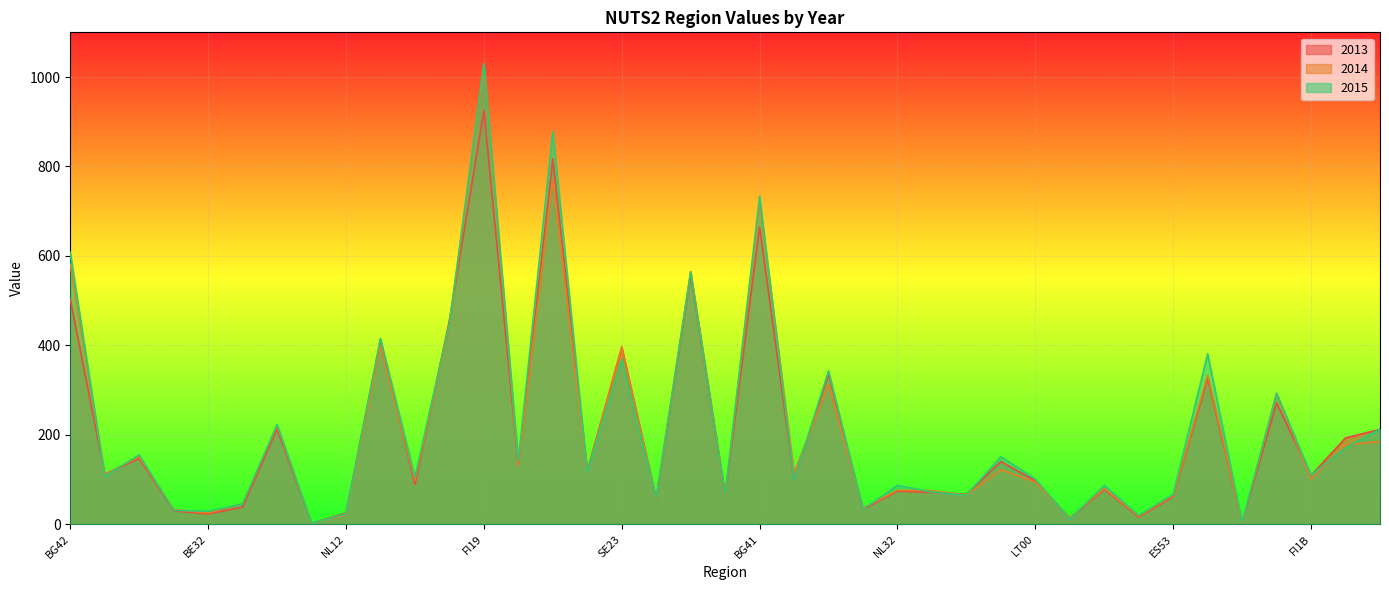

What is the average value of the 2014 series?

209